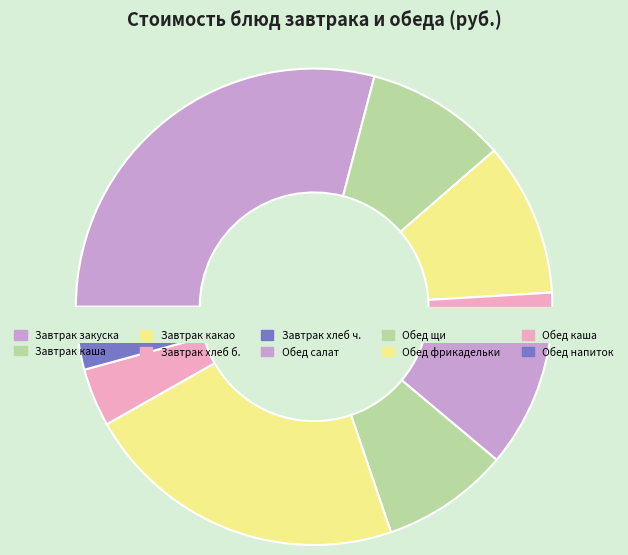

Between Салат из свежей и морской капусты and Щи со сметаной, which is larger?

Салат из свежей и морской капусты